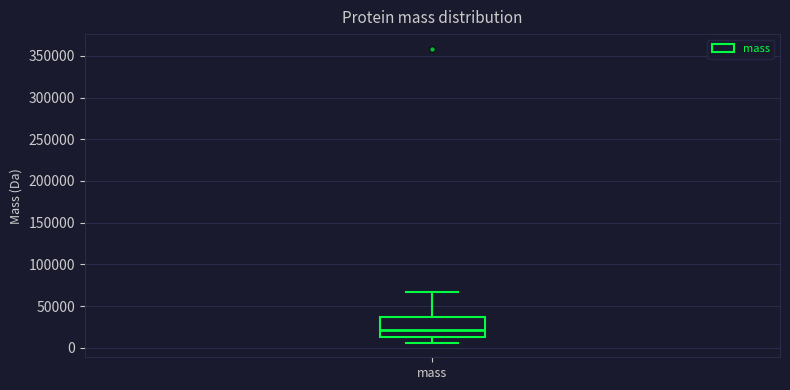

Transcribe this box plot: give where the median line is, the range the box spans, and where the two whiskers end, as read against the y-axis. The values are not printed on the chart, so give them approximately, as read against the axis.

median 20000, box 15000 to 35000, whiskers 5000 to 65000